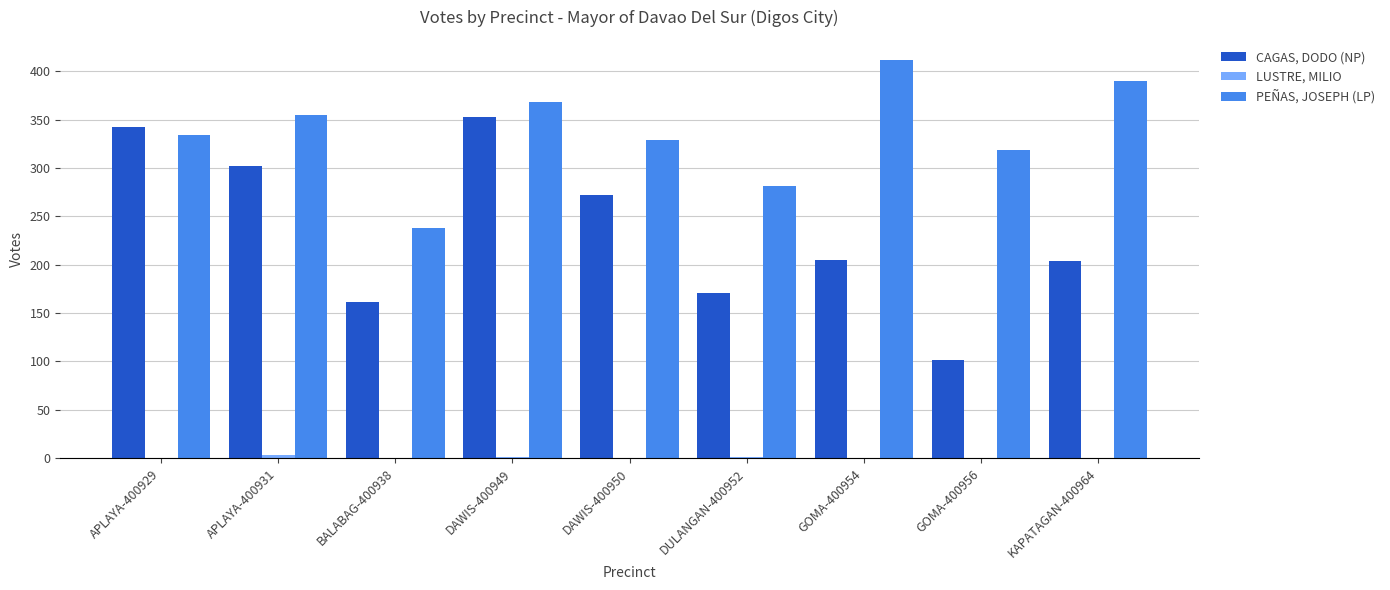

The value of PEÑAS, JOSEPH (LP) at GOMA-400954 is 639. True or false?

False